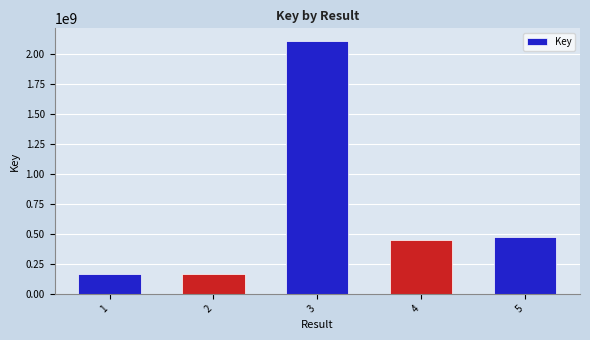

What is the difference between the maximum and minimum values?

1945715333